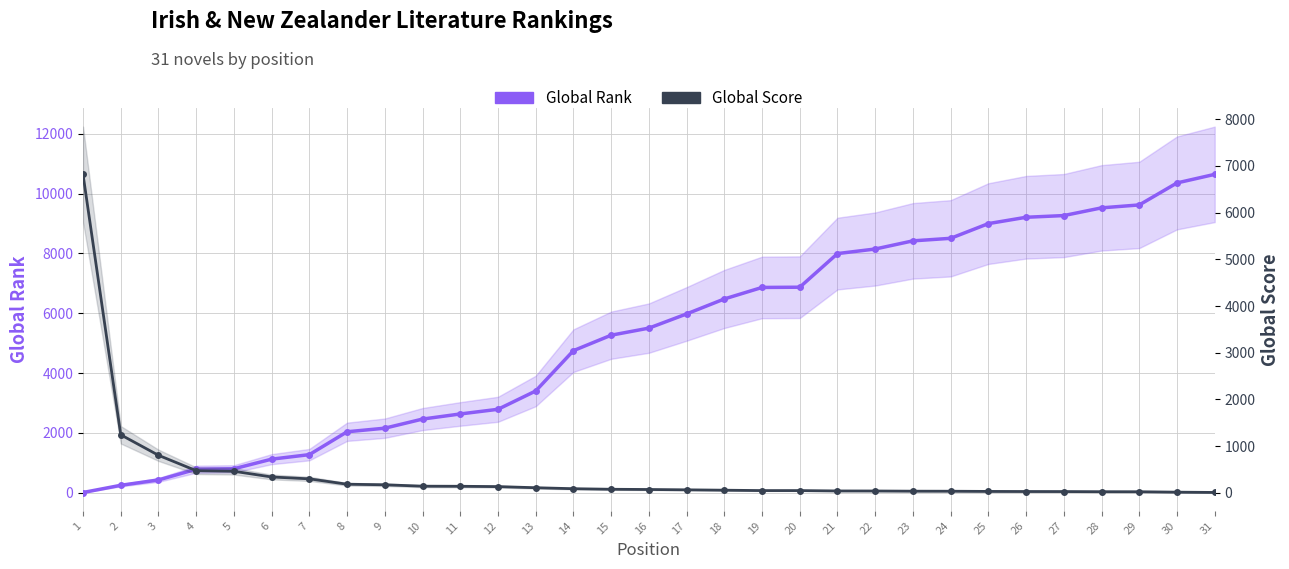

What are all the series names shown in the legend?

Global Rank, Global Score